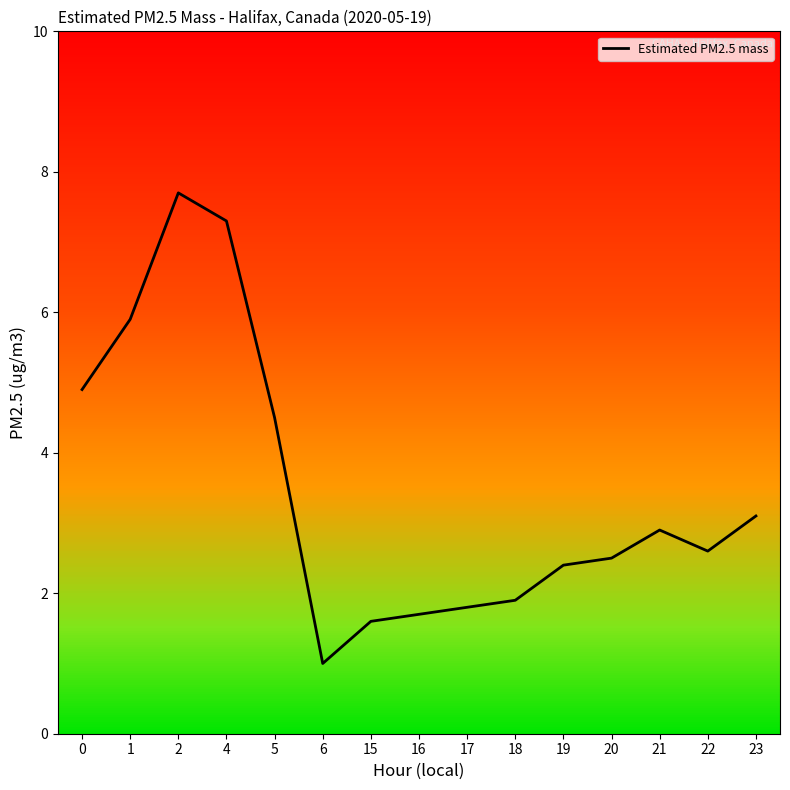

How many lines are shown in the chart?

1